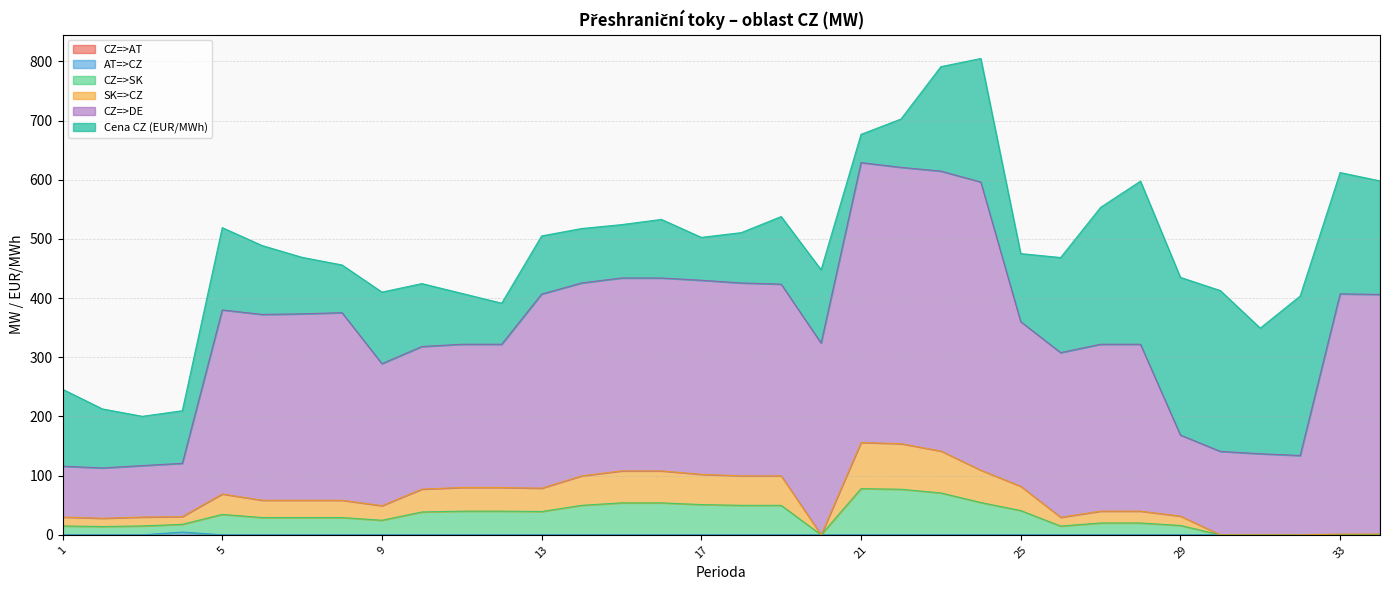

At which category does the chart reach its minimum across all series?

1